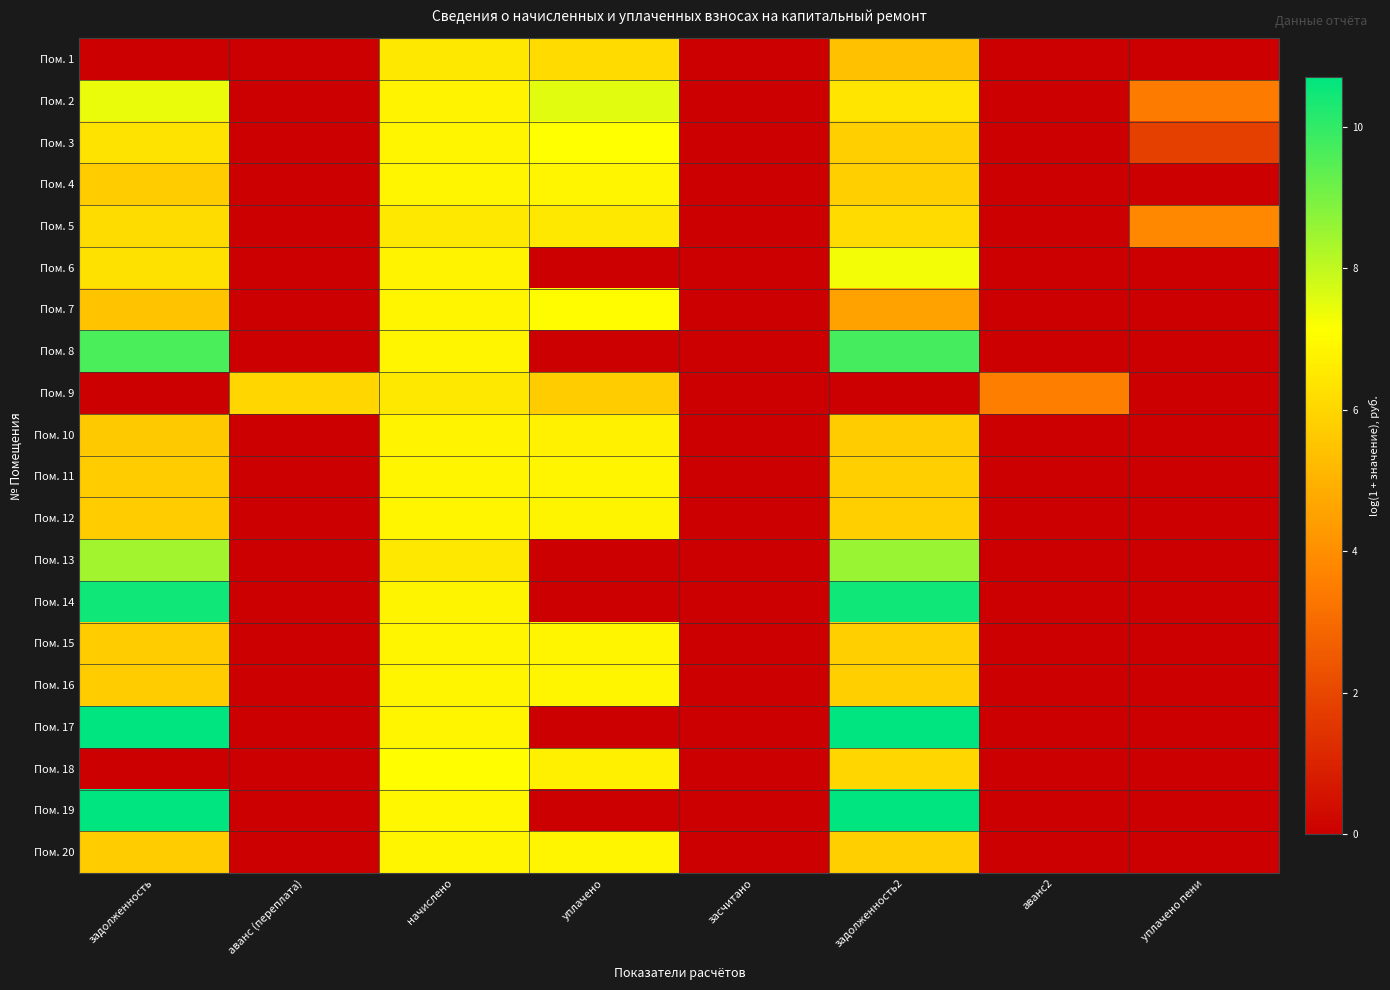

Reading left to right, list all the values displayed in this chart.

Пом. 1: задолженность=0.0	аванс (переплата)=0.0	начислено=6.5	уплачено=6.1	засчитано=0.0	задолженность2=5.4	аванс2=0.0	уплачено пени=0.0
Пом. 2: задолженность=7.4	аванс (переплата)=0.0	начислено=6.8	уплачено=7.6	засчитано=0.0	задолженность2=6.4	аванс2=0.0	уплачено пени=3.5
Пом. 3: задолженность=6.4	аванс (переплата)=0.0	начислено=6.9	уплачено=7.1	засчитано=0.0	задолженность2=5.8	аванс2=0.0	уплачено пени=1.8
Пом. 4: задолженность=5.7	аванс (переплата)=0.0	начислено=6.9	уплачено=6.9	засчитано=0.0	задолженность2=5.8	аванс2=0.0	уплачено пени=0.0
Пом. 5: задолженность=6.2	аванс (переплата)=0.0	начислено=6.5	уплачено=6.5	засчитано=0.0	задолженность2=6.1	аванс2=0.0	уплачено пени=3.8
Пом. 6: задолженность=6.3	аванс (переплата)=0.0	начислено=6.8	уплачено=0.0	засчитано=0.0	задолженность2=7.3	аванс2=0.0	уплачено пени=0.0
Пом. 7: задолженность=5.5	аванс (переплата)=0.0	начислено=6.9	уплачено=7.0	засчитано=0.0	задолженность2=4.5	аванс2=0.0	уплачено пени=0.0
Пом. 8: задолженность=9.6	аванс (переплата)=0.0	начислено=6.9	уплачено=0.0	засчитано=0.0	задолженность2=9.7	аванс2=0.0	уплачено пени=0.0
Пом. 9: задолженность=0.0	аванс (переплата)=6.0	начислено=6.5	уплачено=5.7	засчитано=0.0	задолженность2=0.0	аванс2=3.5	уплачено пени=0.0
Пом. 10: задолженность=5.6	аванс (переплата)=0.0	начислено=6.8	уплачено=6.8	засчитано=0.0	задолженность2=5.7	аванс2=0.0	уплачено пени=0.0
Пом. 11: задолженность=5.7	аванс (переплата)=0.0	начислено=6.9	уплачено=6.9	засчитано=0.0	задолженность2=5.8	аванс2=0.0	уплачено пени=0.0
Пом. 12: задолженность=5.7	аванс (переплата)=0.0	начислено=6.9	уплачено=6.9	засчитано=0.0	задолженность2=5.8	аванс2=0.0	уплачено пени=0.0
Пом. 13: задолженность=8.4	аванс (переплата)=0.0	начислено=6.5	уплачено=0.0	засчитано=0.0	задолженность2=8.5	аванс2=0.0	уплачено пени=0.0
Пом. 14: задолженность=10.5	аванс (переплата)=0.0	начислено=6.8	уплачено=0.0	засчитано=0.0	задолженность2=10.5	аванс2=0.0	уплачено пени=0.0
Пом. 15: задолженность=5.7	аванс (переплата)=0.0	начислено=6.9	уплачено=6.9	засчитано=0.0	задолженность2=5.8	аванс2=0.0	уплачено пени=0.0
Пом. 16: задолженность=5.7	аванс (переплата)=0.0	начислено=6.9	уплачено=6.9	засчитано=0.0	задолженность2=5.8	аванс2=0.0	уплачено пени=0.0
Пом. 17: задолженность=10.7	аванс (переплата)=0.0	начислено=6.9	уплачено=0.0	засчитано=0.0	задолженность2=10.7	аванс2=0.0	уплачено пени=0.0
Пом. 18: задолженность=0.0	аванс (переплата)=0.0	начислено=7.1	уплачено=6.7	засчитано=0.0	задолженность2=6.0	аванс2=0.0	уплачено пени=0.0
Пом. 19: задолженность=10.7	аванс (переплата)=0.0	начислено=6.9	уплачено=0.0	засчитано=0.0	задолженность2=10.7	аванс2=0.0	уплачено пени=0.0
Пом. 20: задолженность=5.7	аванс (переплата)=0.0	начислено=6.9	уплачено=6.9	засчитано=0.0	задолженность2=5.8	аванс2=0.0	уплачено пени=0.0